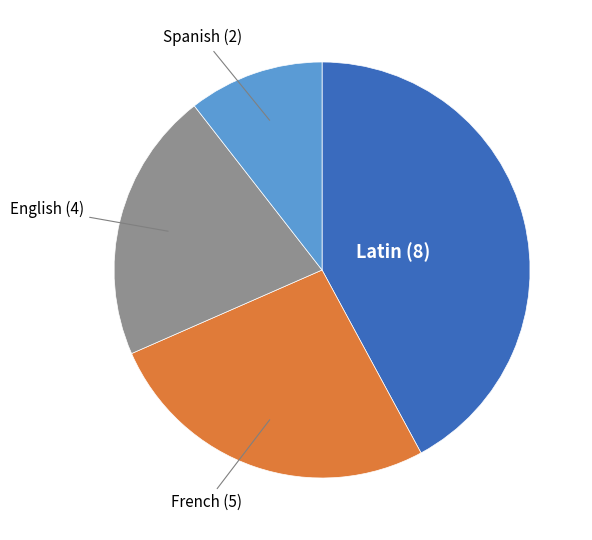

Is there a majority slice in this chart?

No